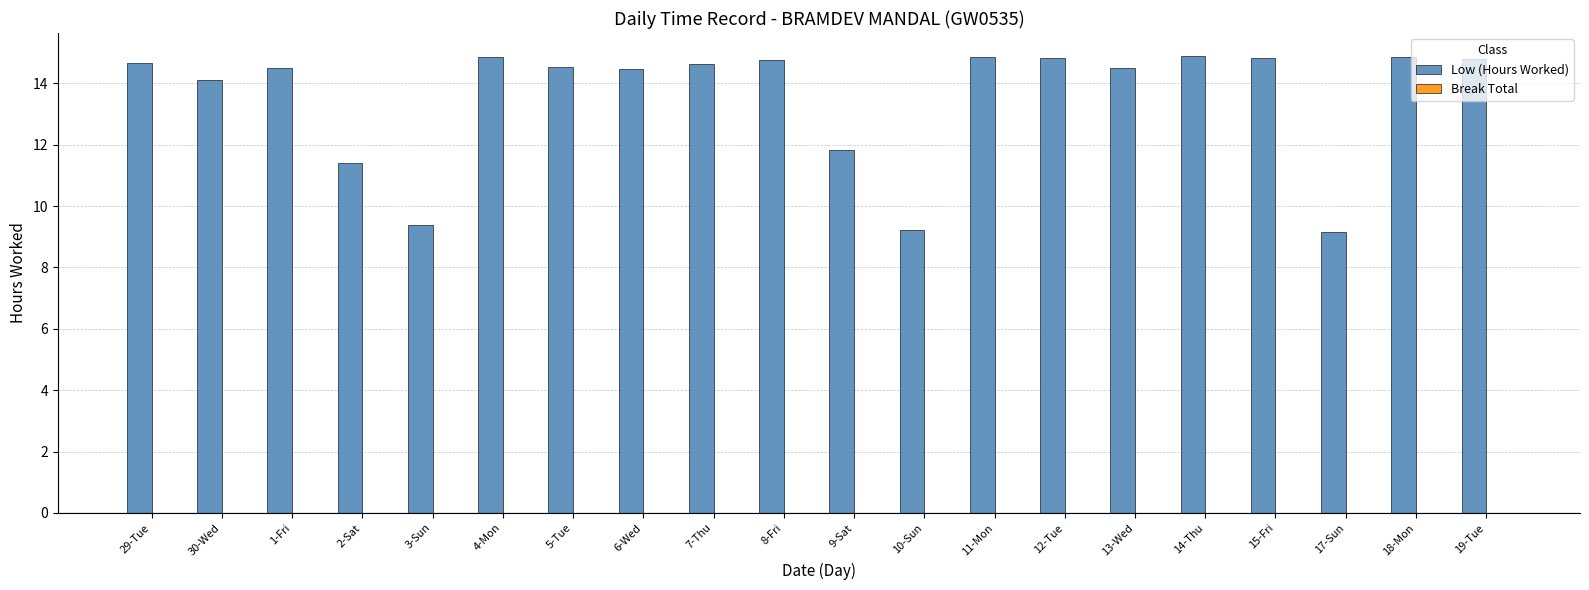

Where is the data nearest to the value 12?

9-Sat